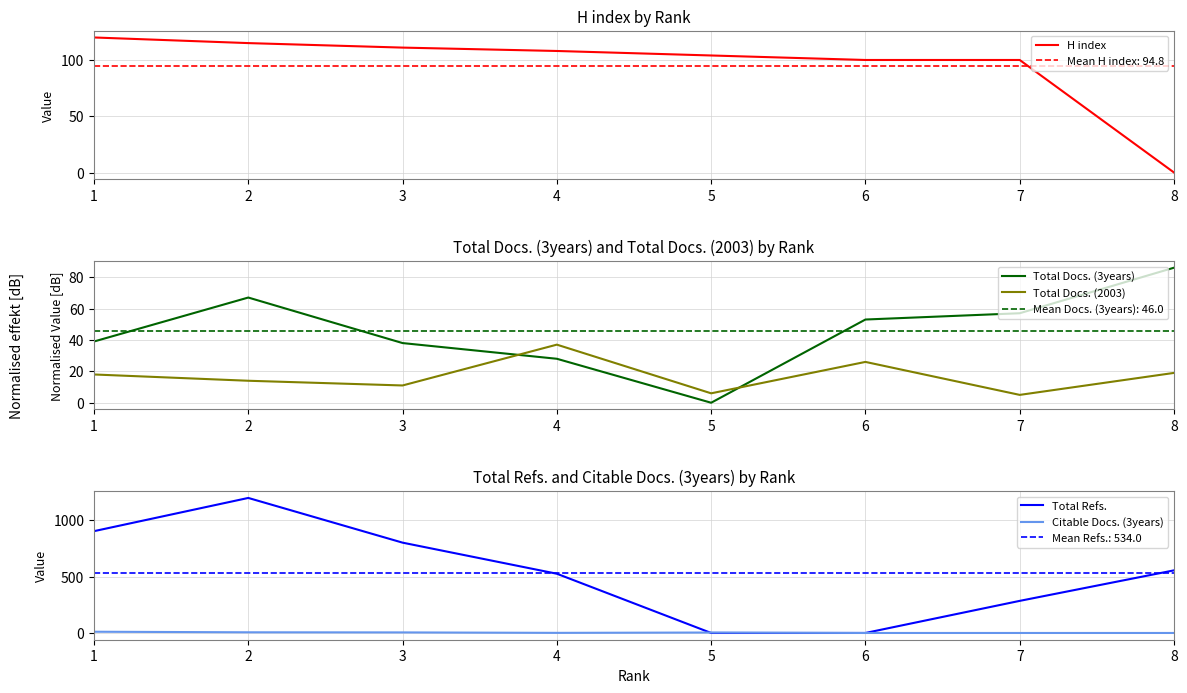

How many data points in Citable Docs. (3years) are above 4?

3